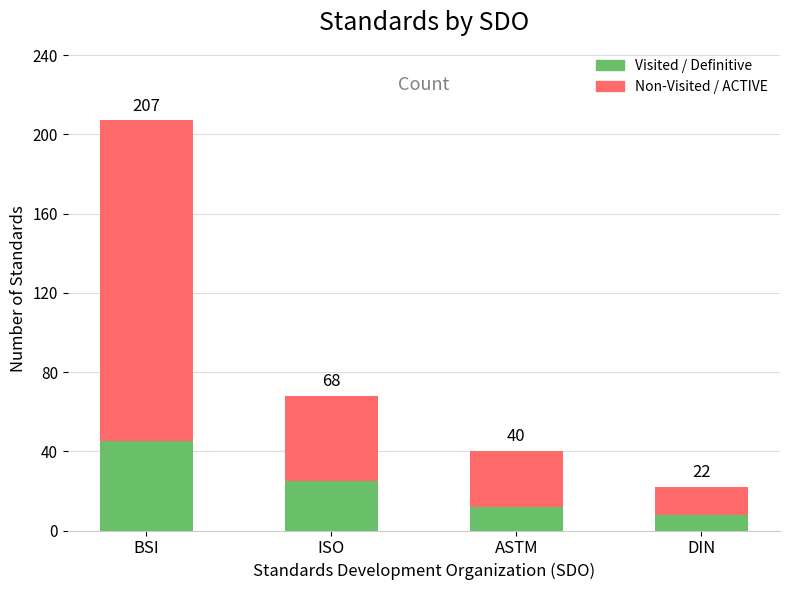

The value of Visited / Definitive at ASTM is 5. True or false?

False